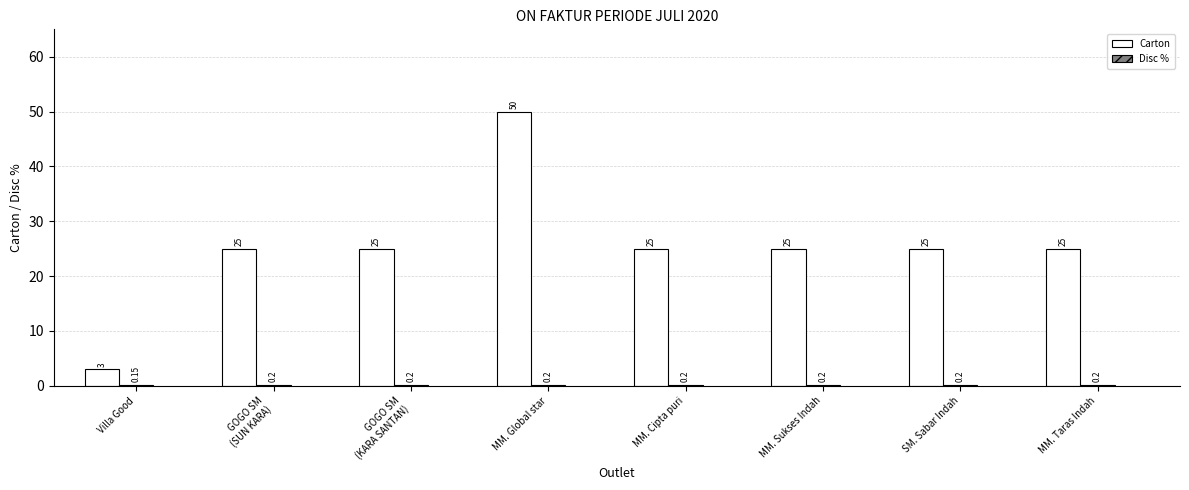

Which series changed the most between Villa Good and MM. Cipta puri?

Carton